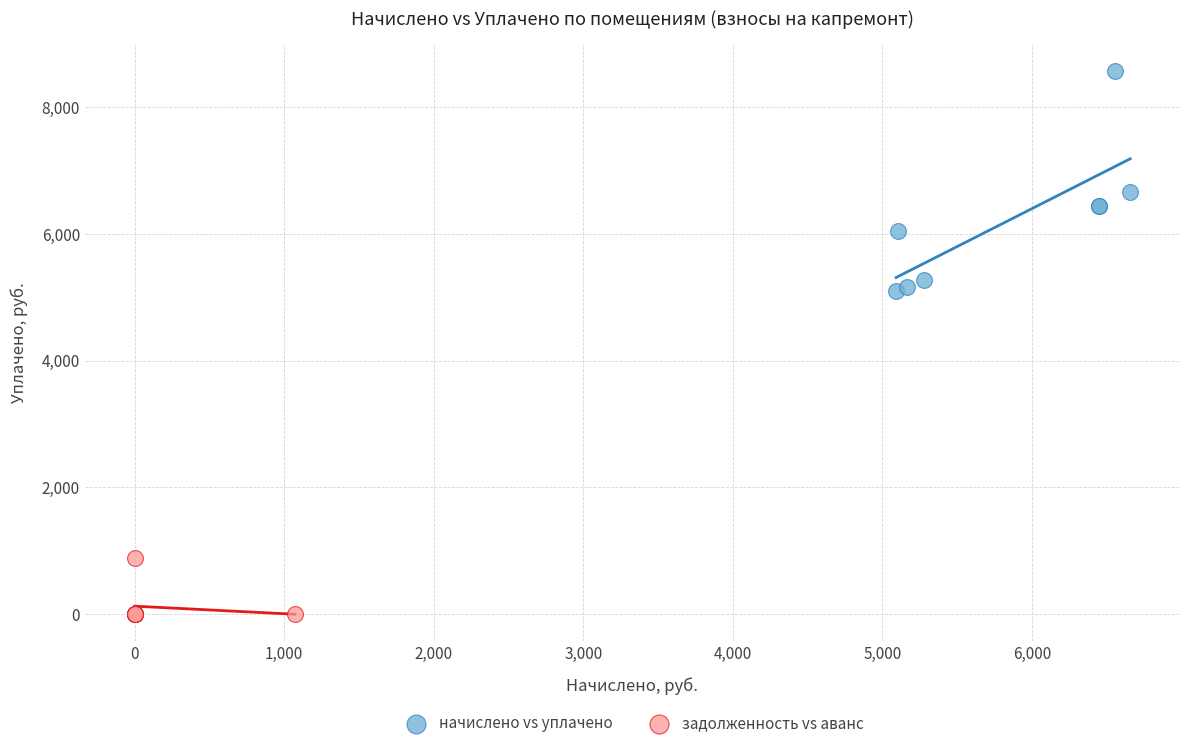

Which series contains the highest Y value?

начислено vs уплачено